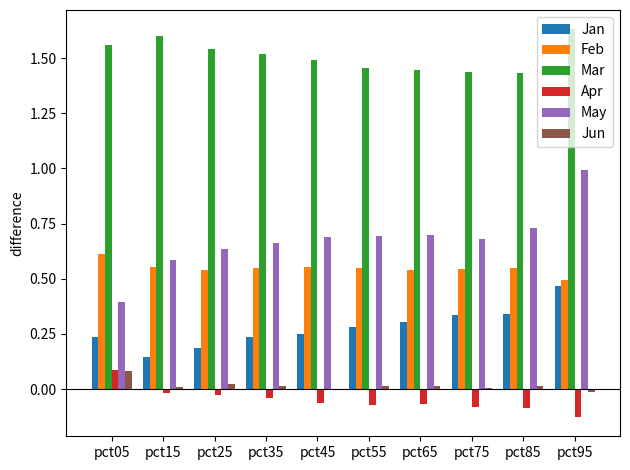

Which category has the highest value in the May series?

pct95